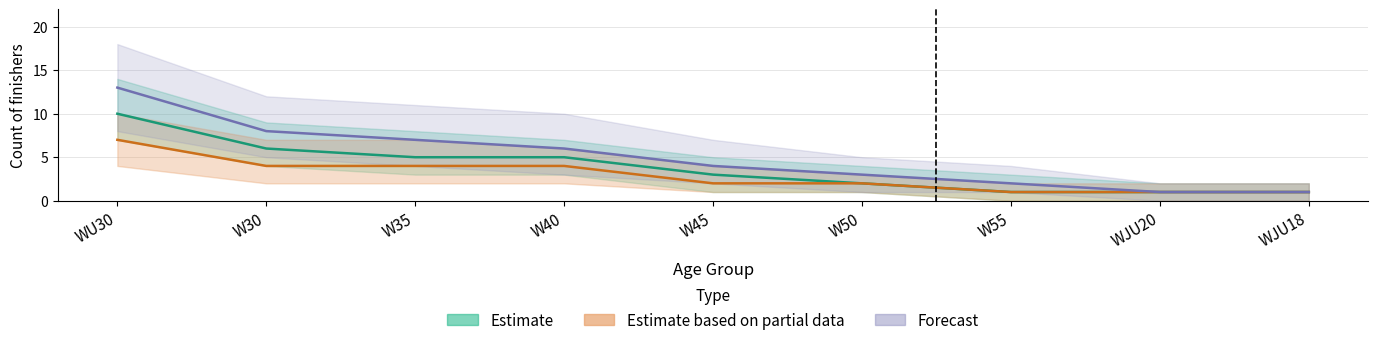

What is the difference between the highest and lowest values at W35?

3